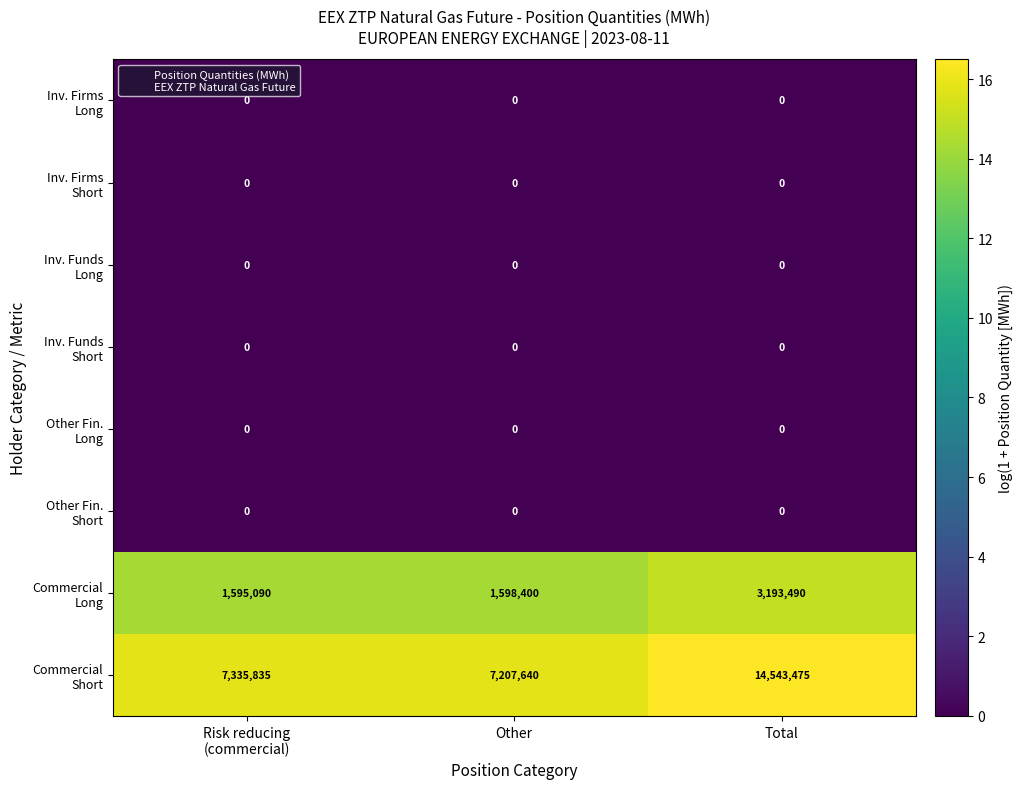

At how many categories does at least one series exceed 1372585?

3